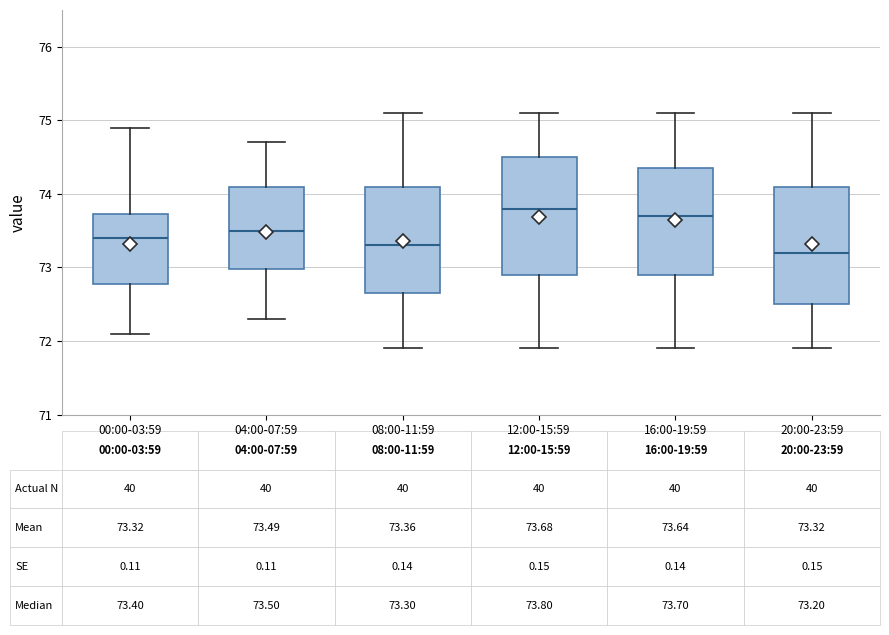

Which box's median line is the lowest?

20:00-23:59